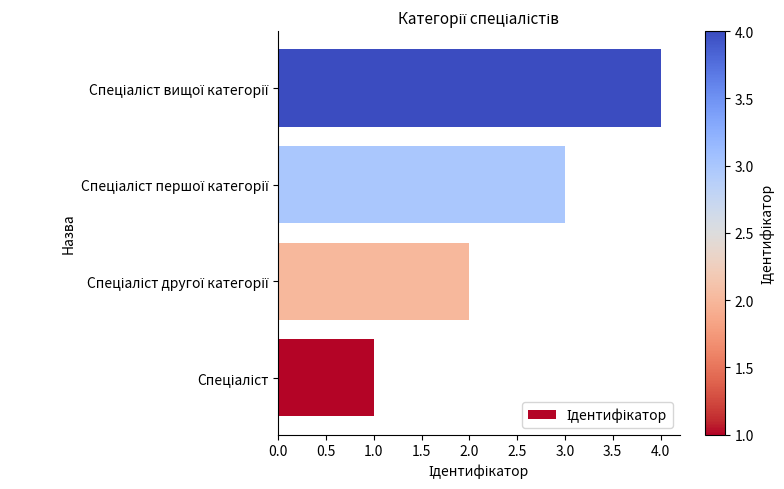

What is the greatest value displayed?

4